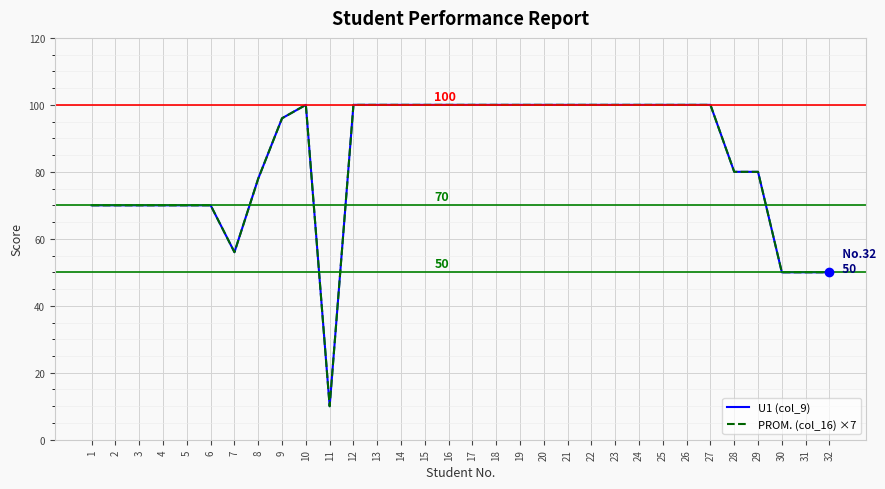

Does the chart have visible grid lines?

Yes